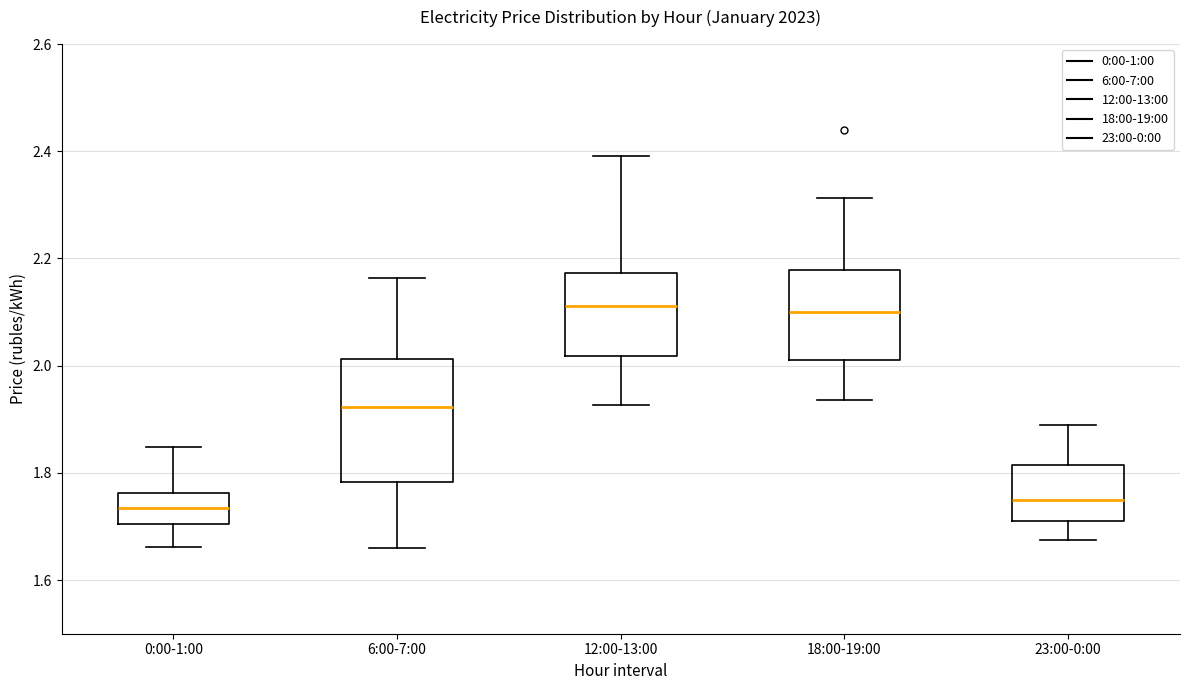

Which box is the tallest, from its lower edge to its upper edge?

6:00-7:00